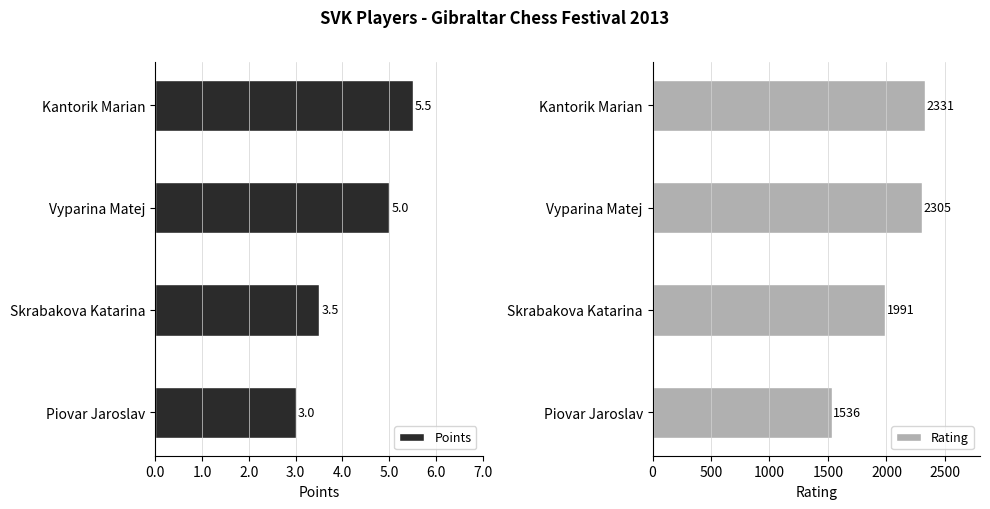

Is it true that Points equals 1.6 at 2.0?

False